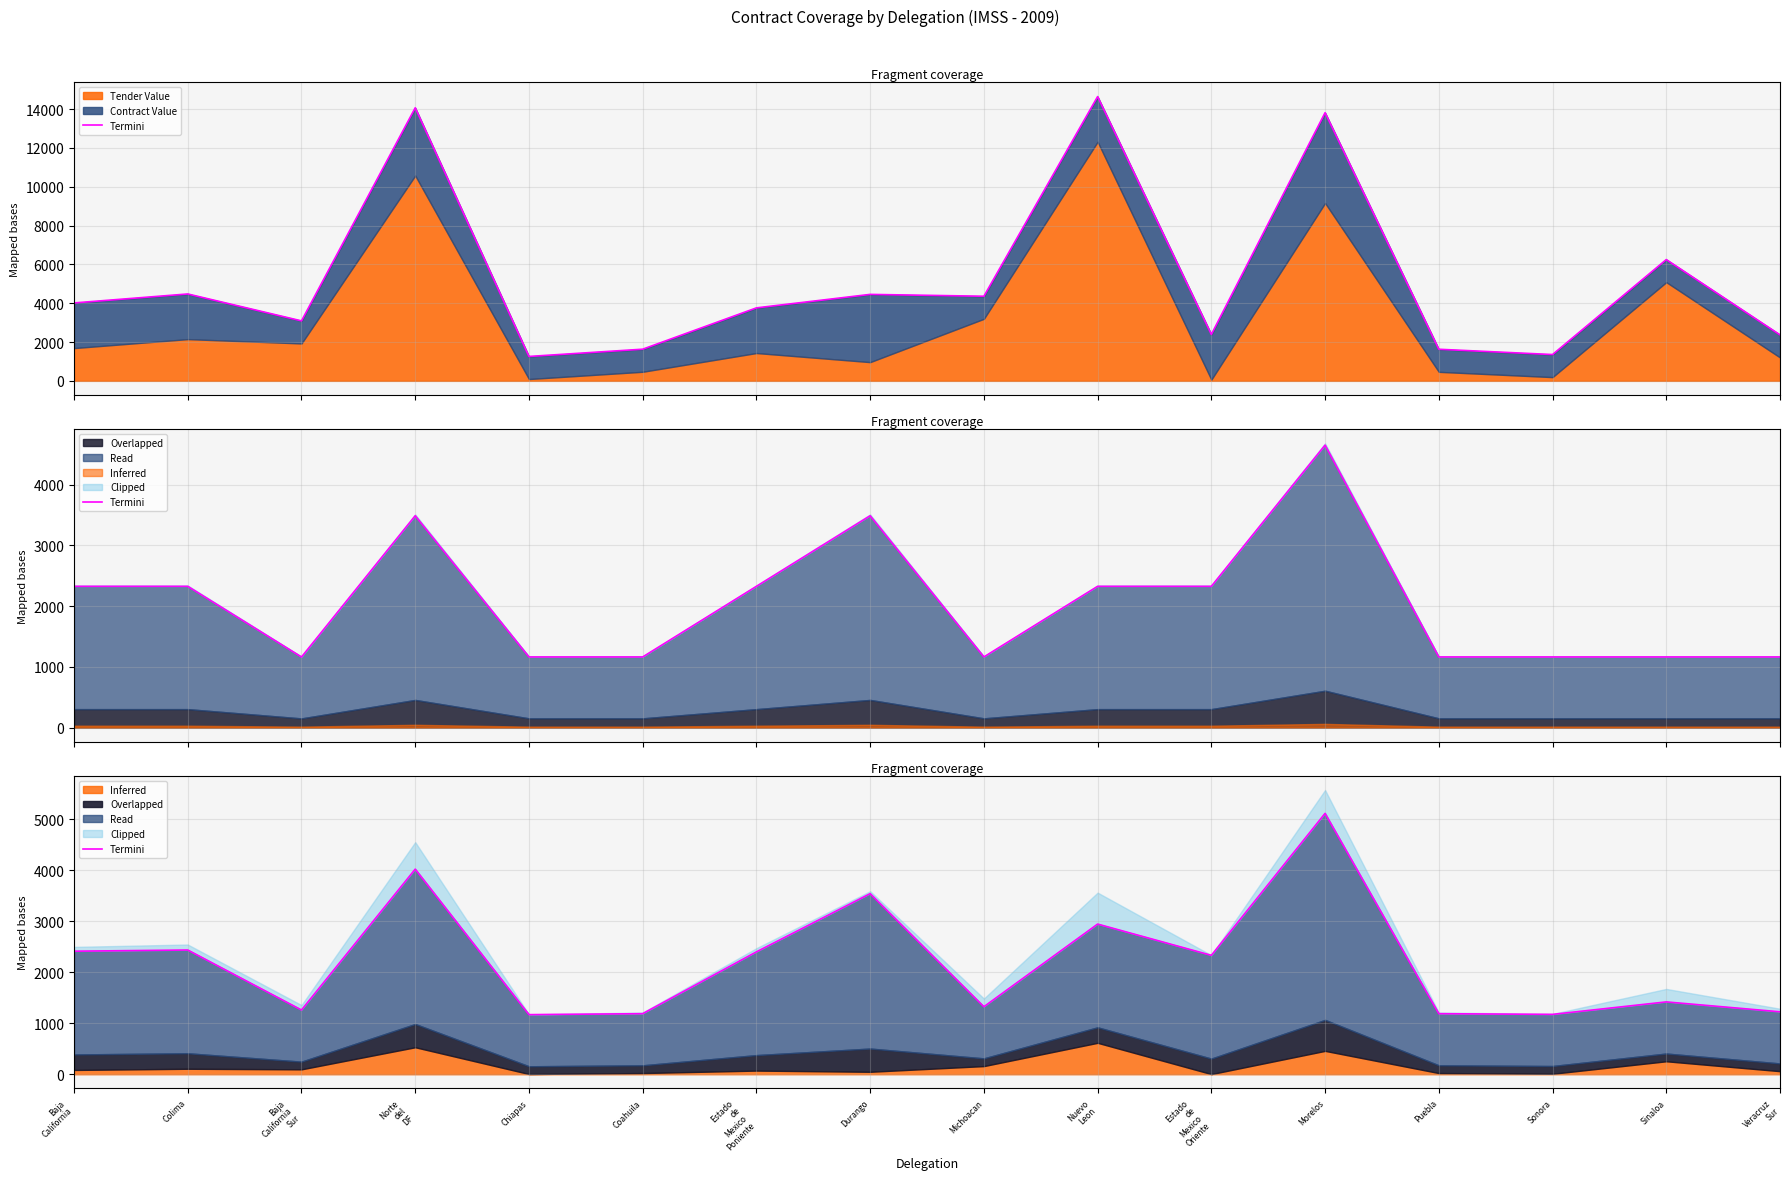

What is the label of the 7th point from the right?

Nuevo
Leon